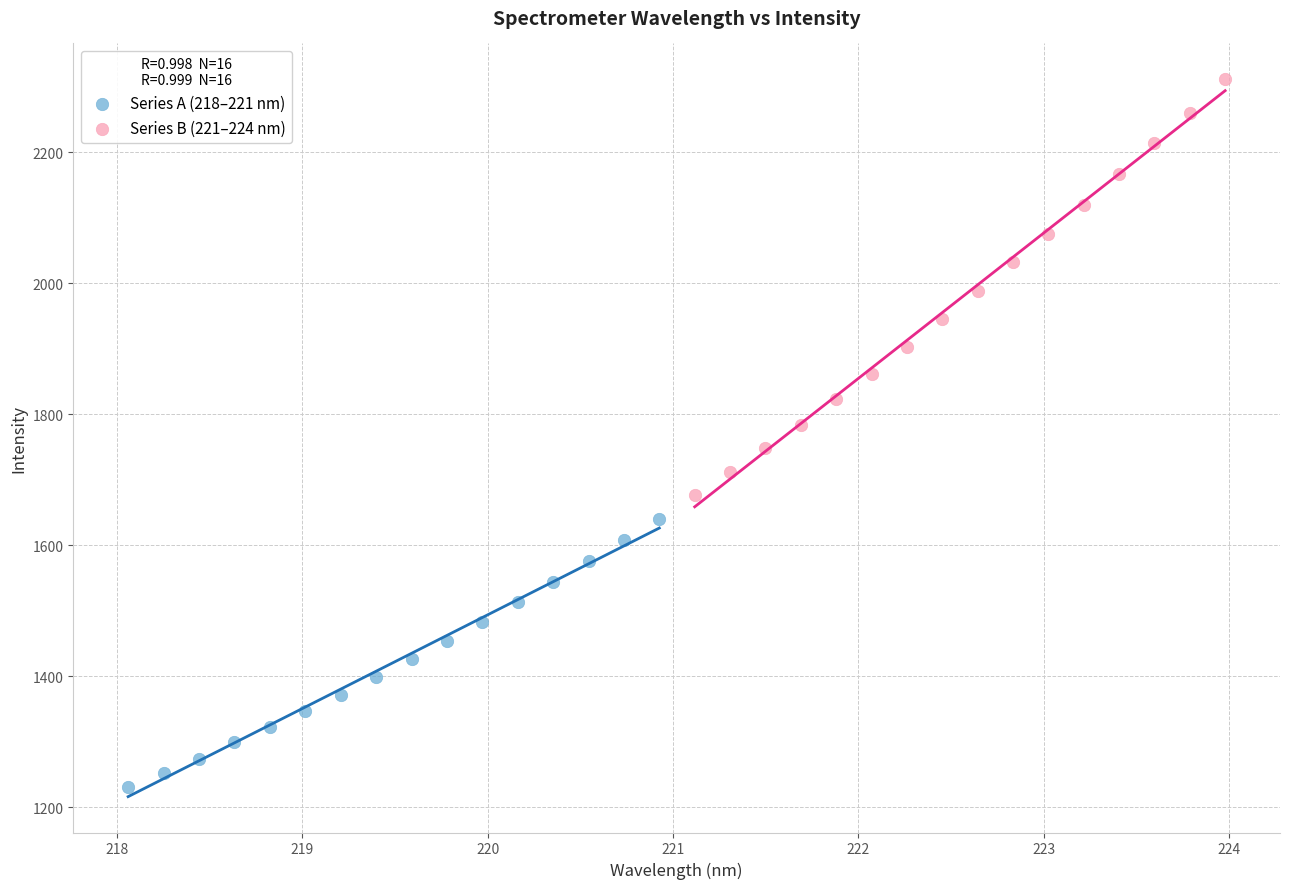

Which series has the widest spread of Y values?

Series B (221–224 nm)